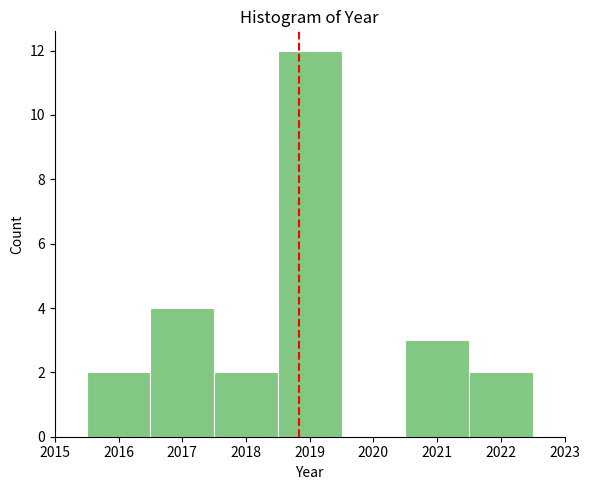

Over which range of the x-axis is the bar tallest?

2018.5 to 2019.5